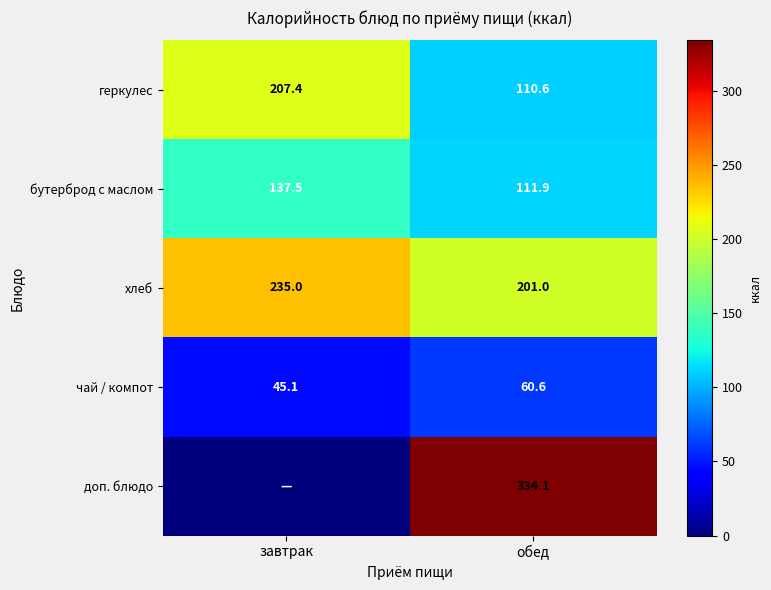

Which category has the lowest value across all series?

завтрак